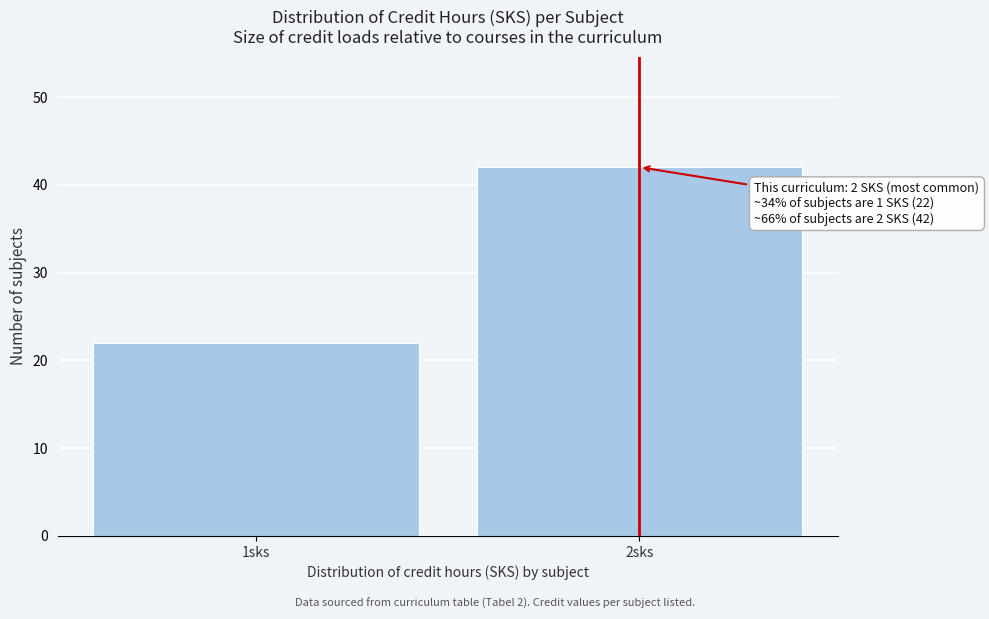

Reading left to right, extract all data points from this chart.

1sks=22	2sks=42